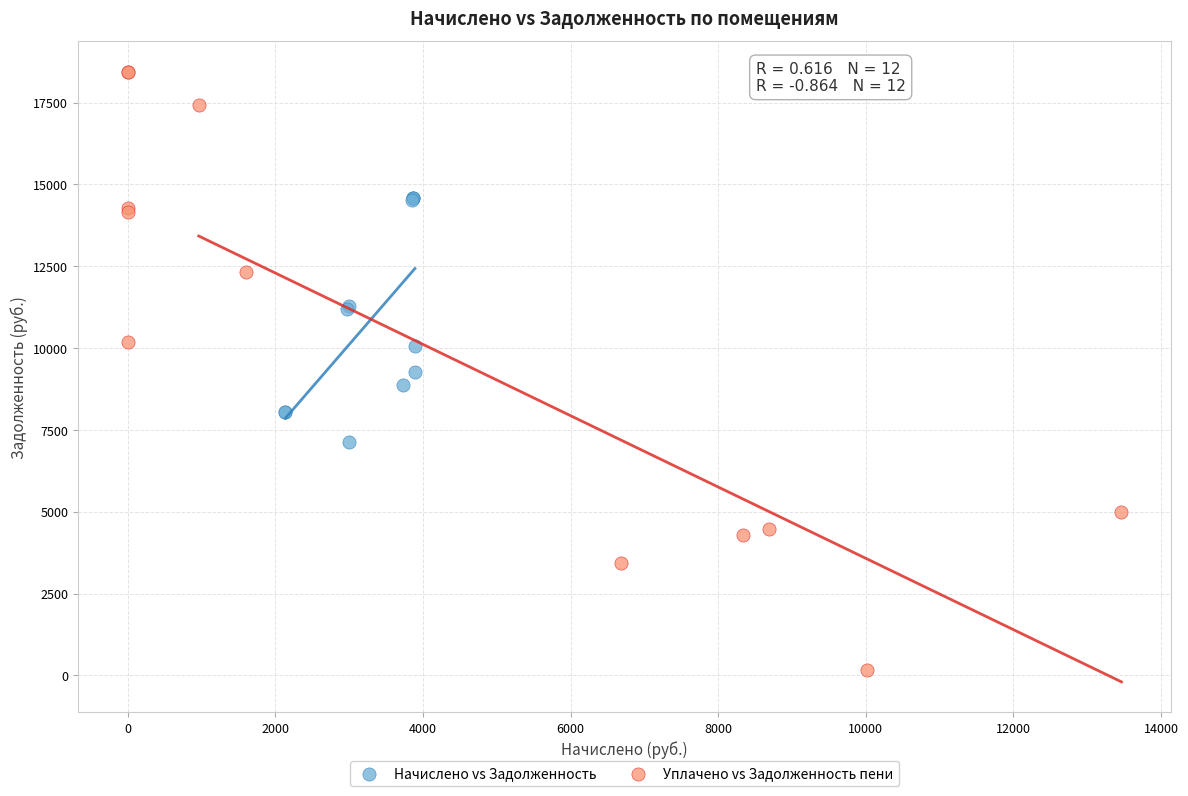

Which series has the largest Y range (max minus min)?

Уплачено vs Задолженность пени